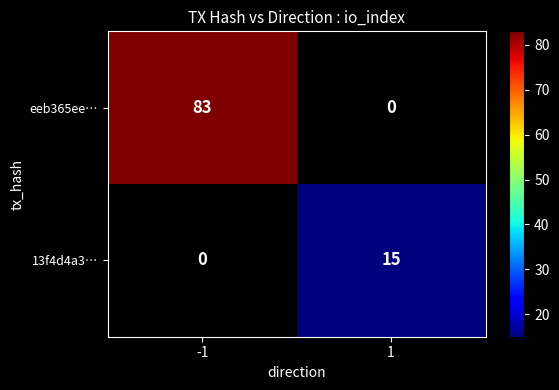

Is it true that eeb365ee… equals 83 at -1?

True